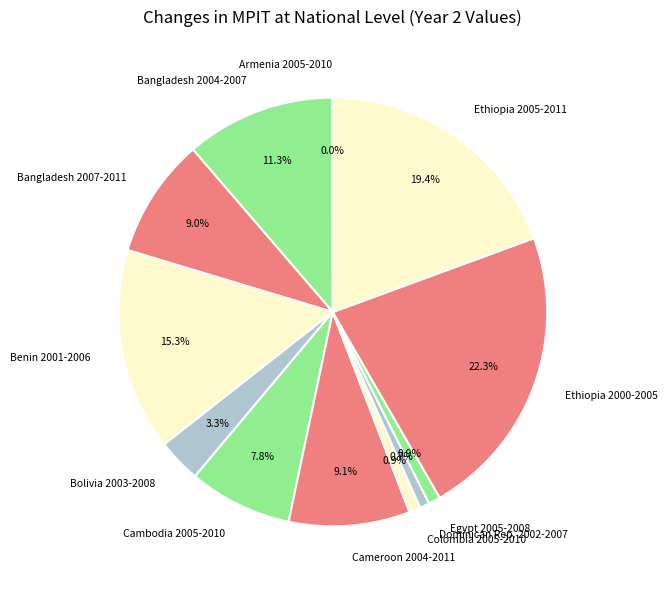

Between Egypt 2005-2008 and Benin 2001-2006, which is larger?

Benin 2001-2006